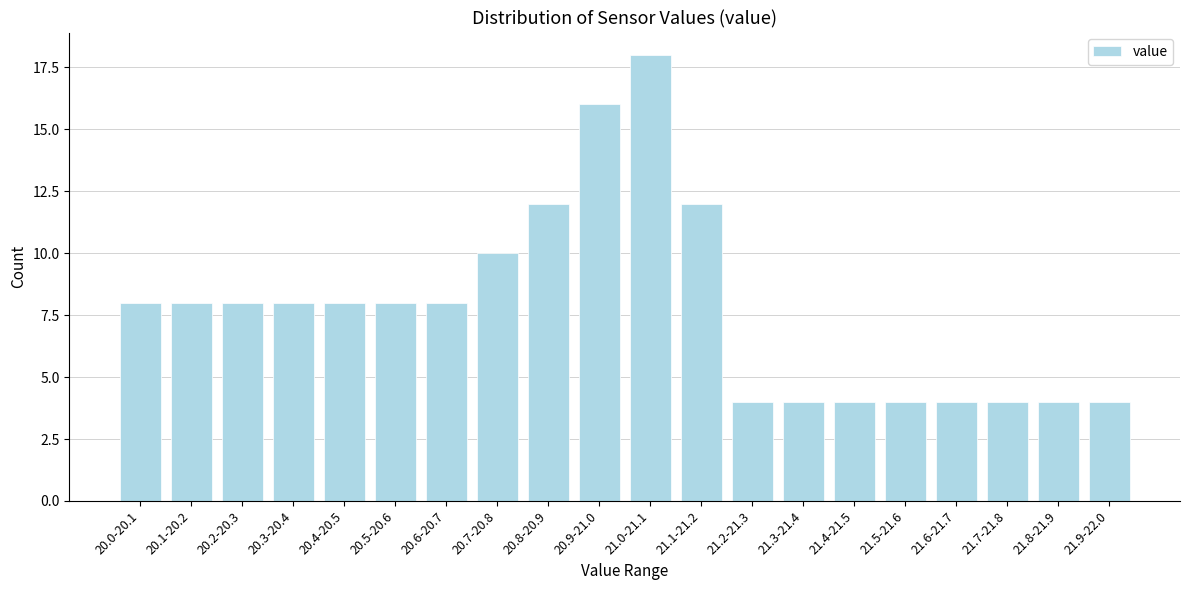

Reading right to left, transcribe all the data shown in this chart.

4	4	4	4	4	4	4	4	12	18	16	12	10	8	8	8	8	8	8	8